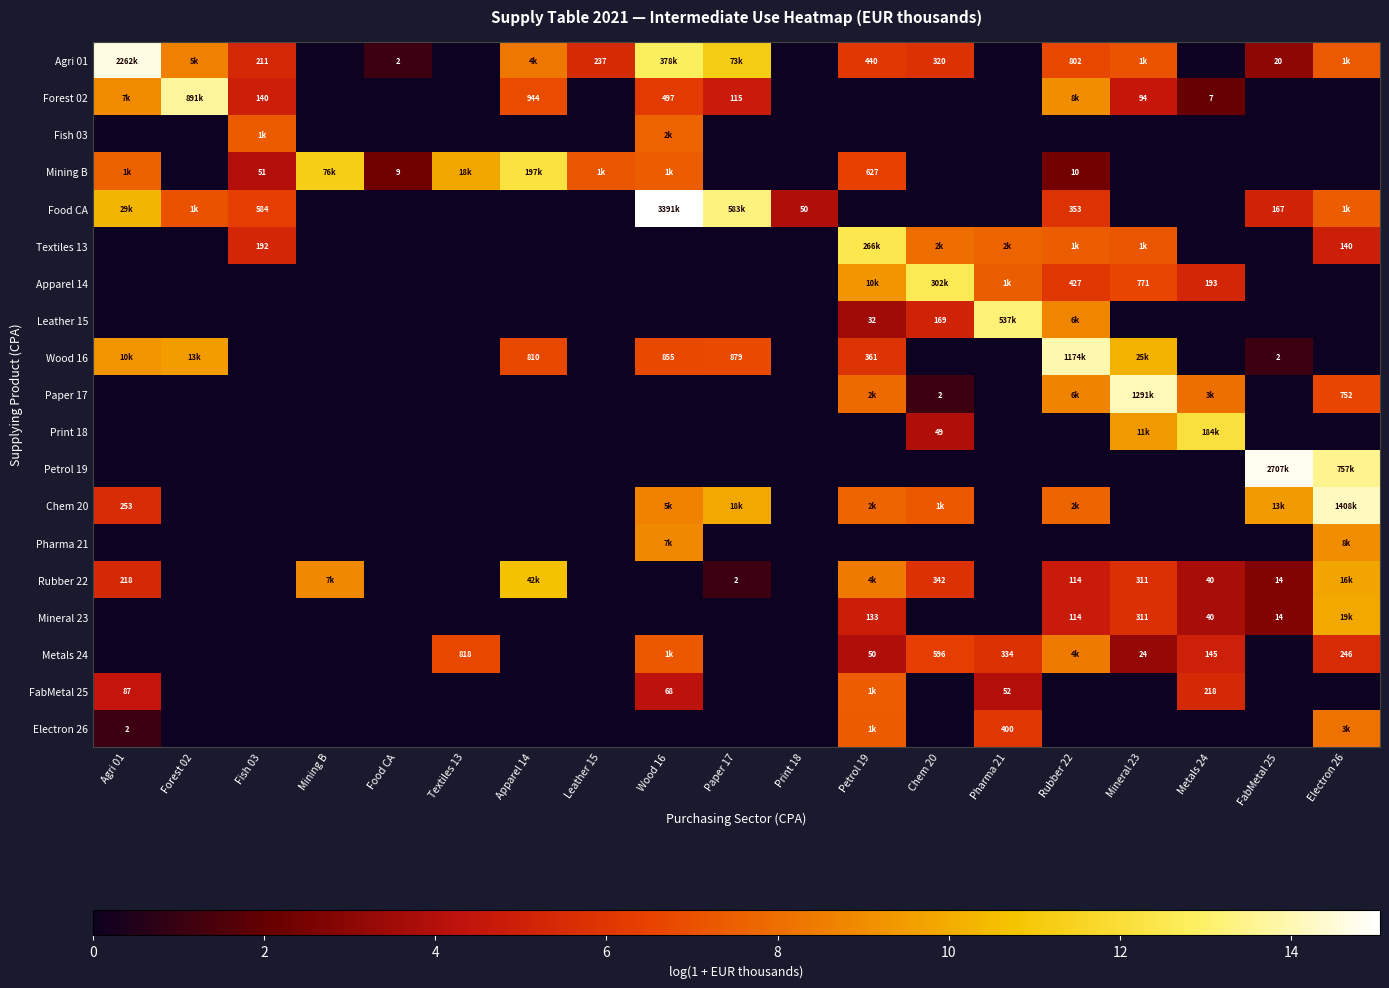

Between Paper 17 and Print 18, which is larger?

Paper 17